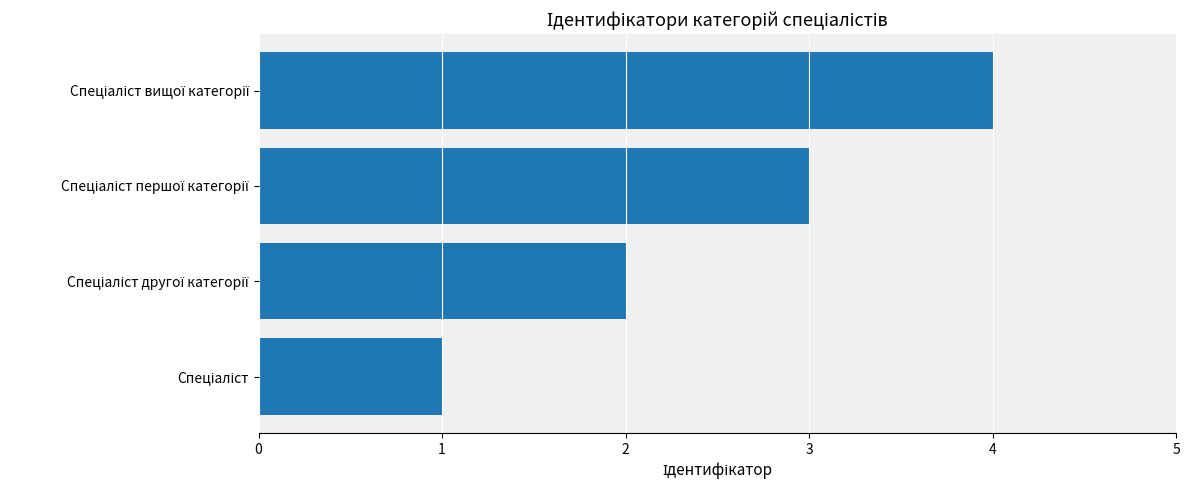

How many bars are there in total?

4